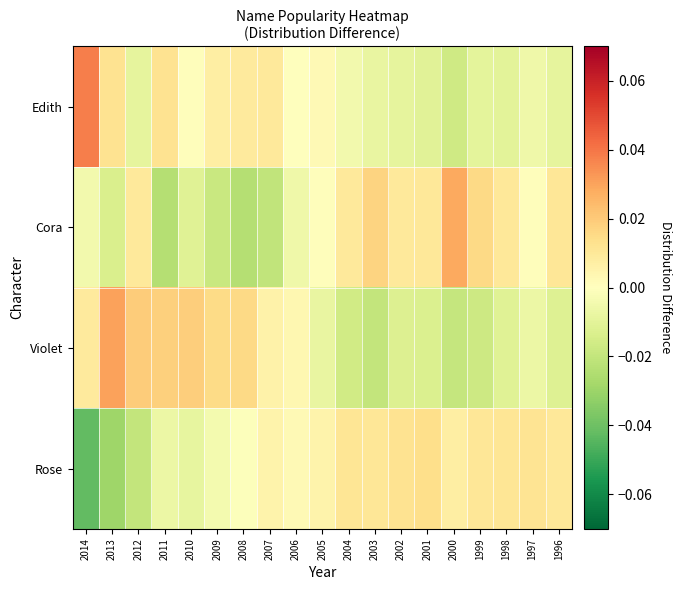

Between 2004 and 2001, which series saw the biggest shift?

Edith